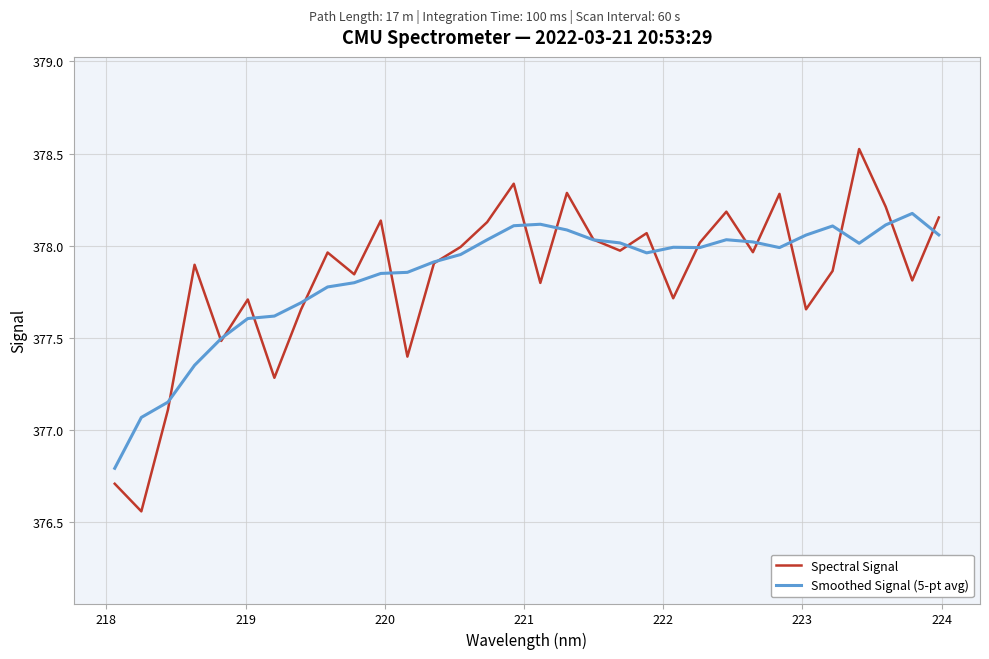

What are all the series names shown in the legend?

Spectral Signal, Smoothed Signal (5-pt avg)